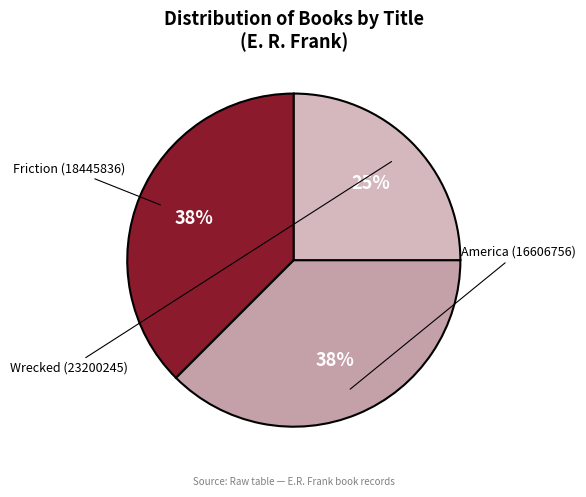

Combined, what portion of the pie is Wrecked (23200245) and America (16606756)?

62.5%